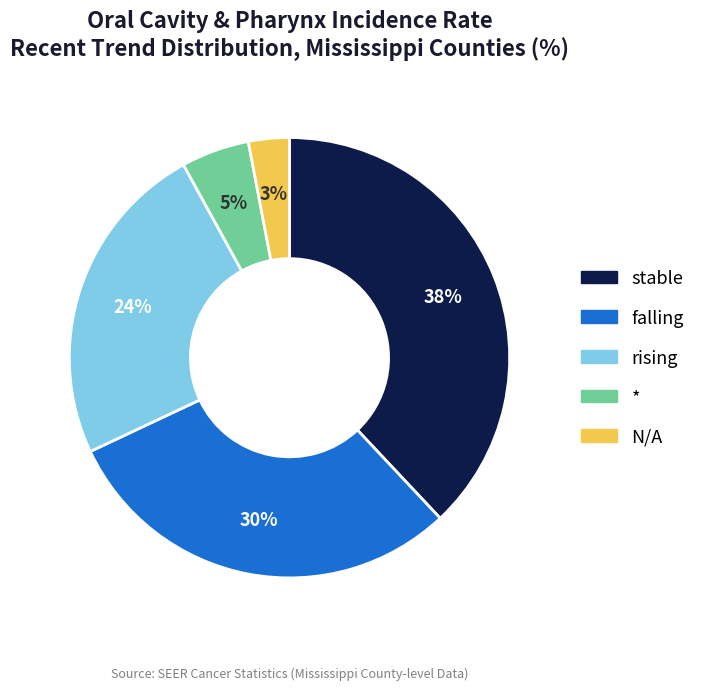

Do stable and N/A together represent more than half of the pie?

No